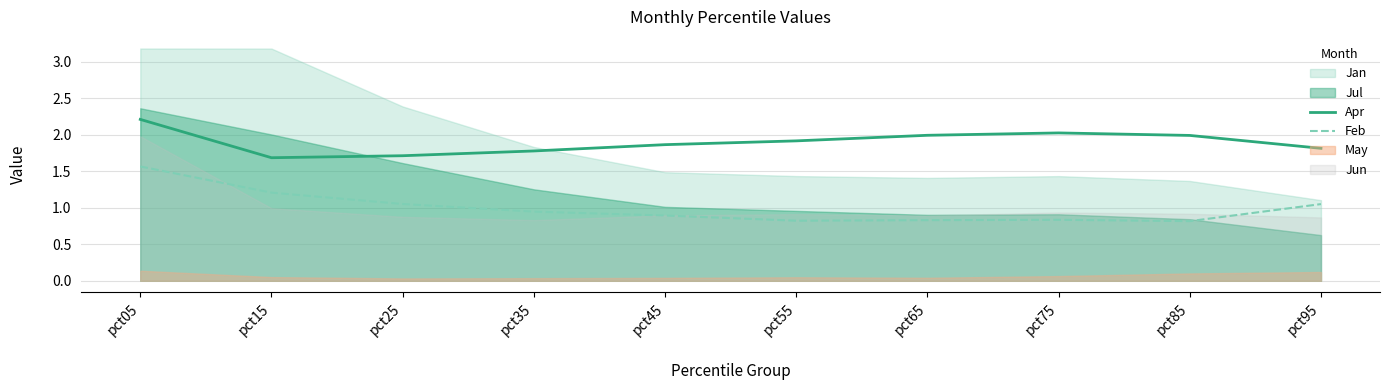

True or false: Apr and Feb intersect in this chart.

False